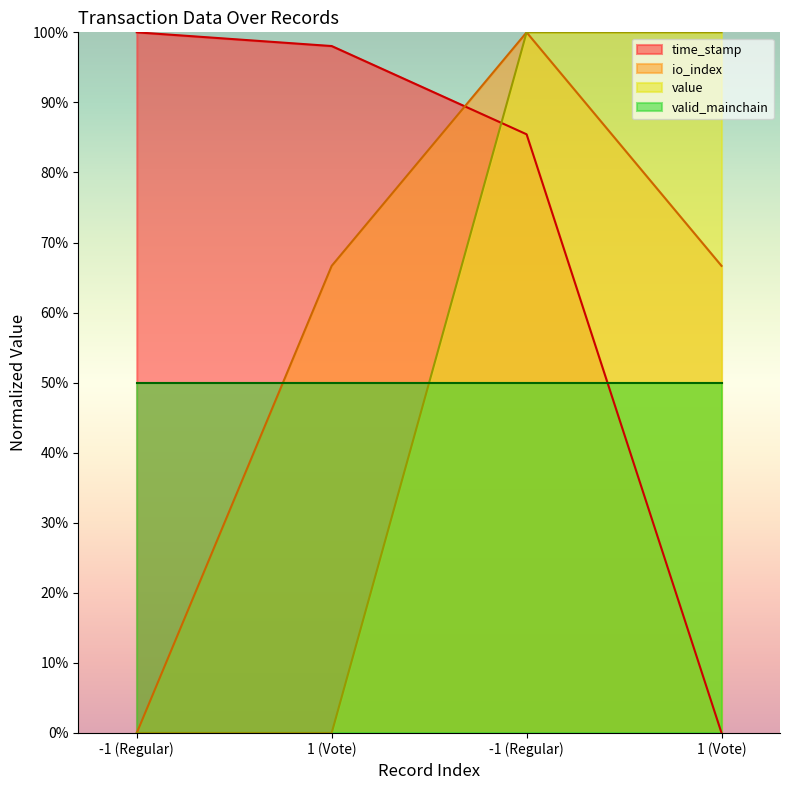

At how many categories does at least one series exceed 0?

4